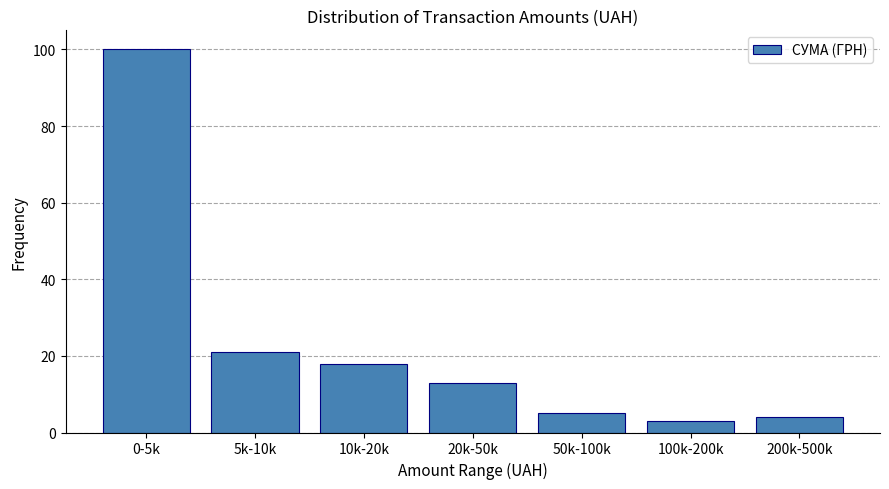

Reading right to left, list all the values displayed in this chart.

200k-500k=4	100k-200k=3	50k-100k=5	20k-50k=13	10k-20k=18	5k-10k=21	0-5k=100